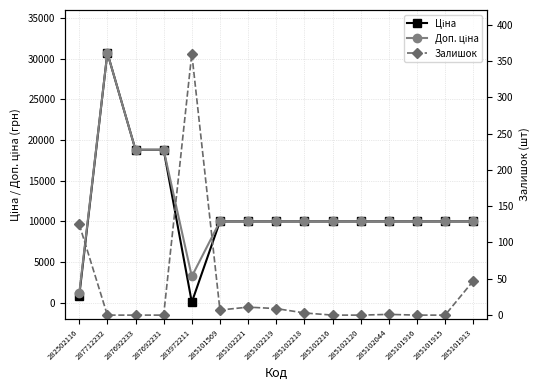

At which label is Ціна closest to 15374?

287692233